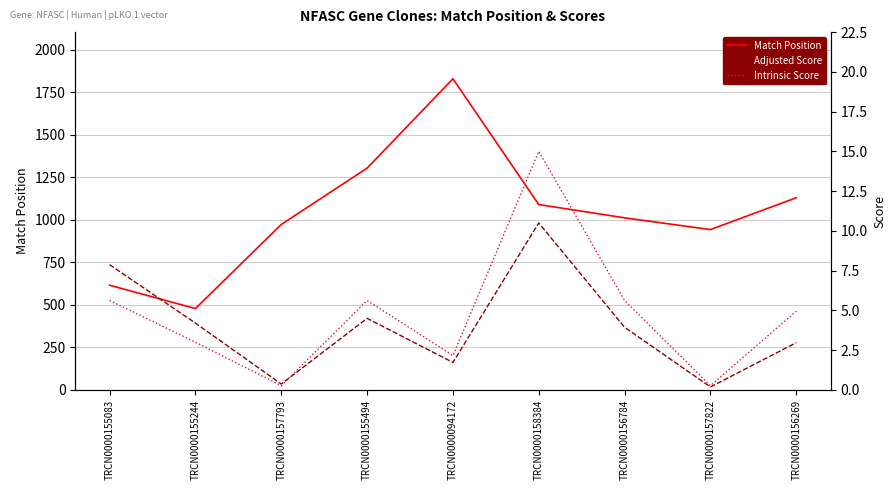

True or false: Match Position and Adjusted Score cross at least once.

False